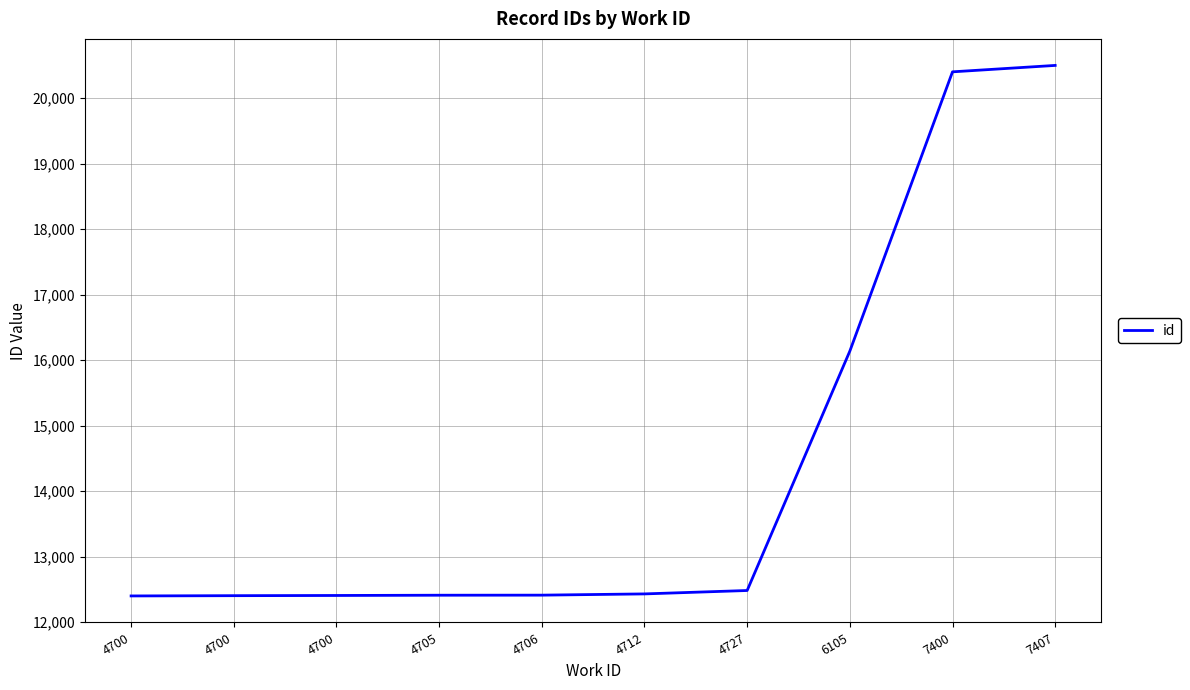

Does the chart display data point markers on the line(s)?

No